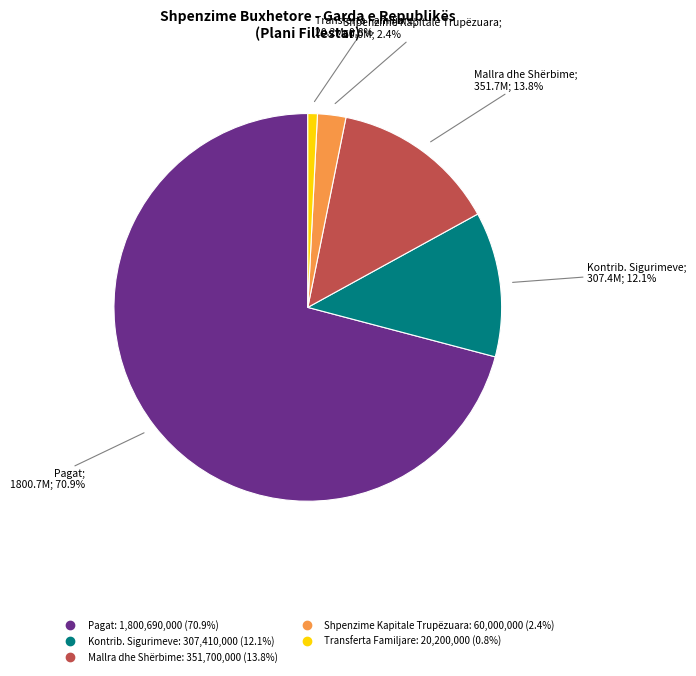

Is there any slice that represents more than half of the pie?

Yes